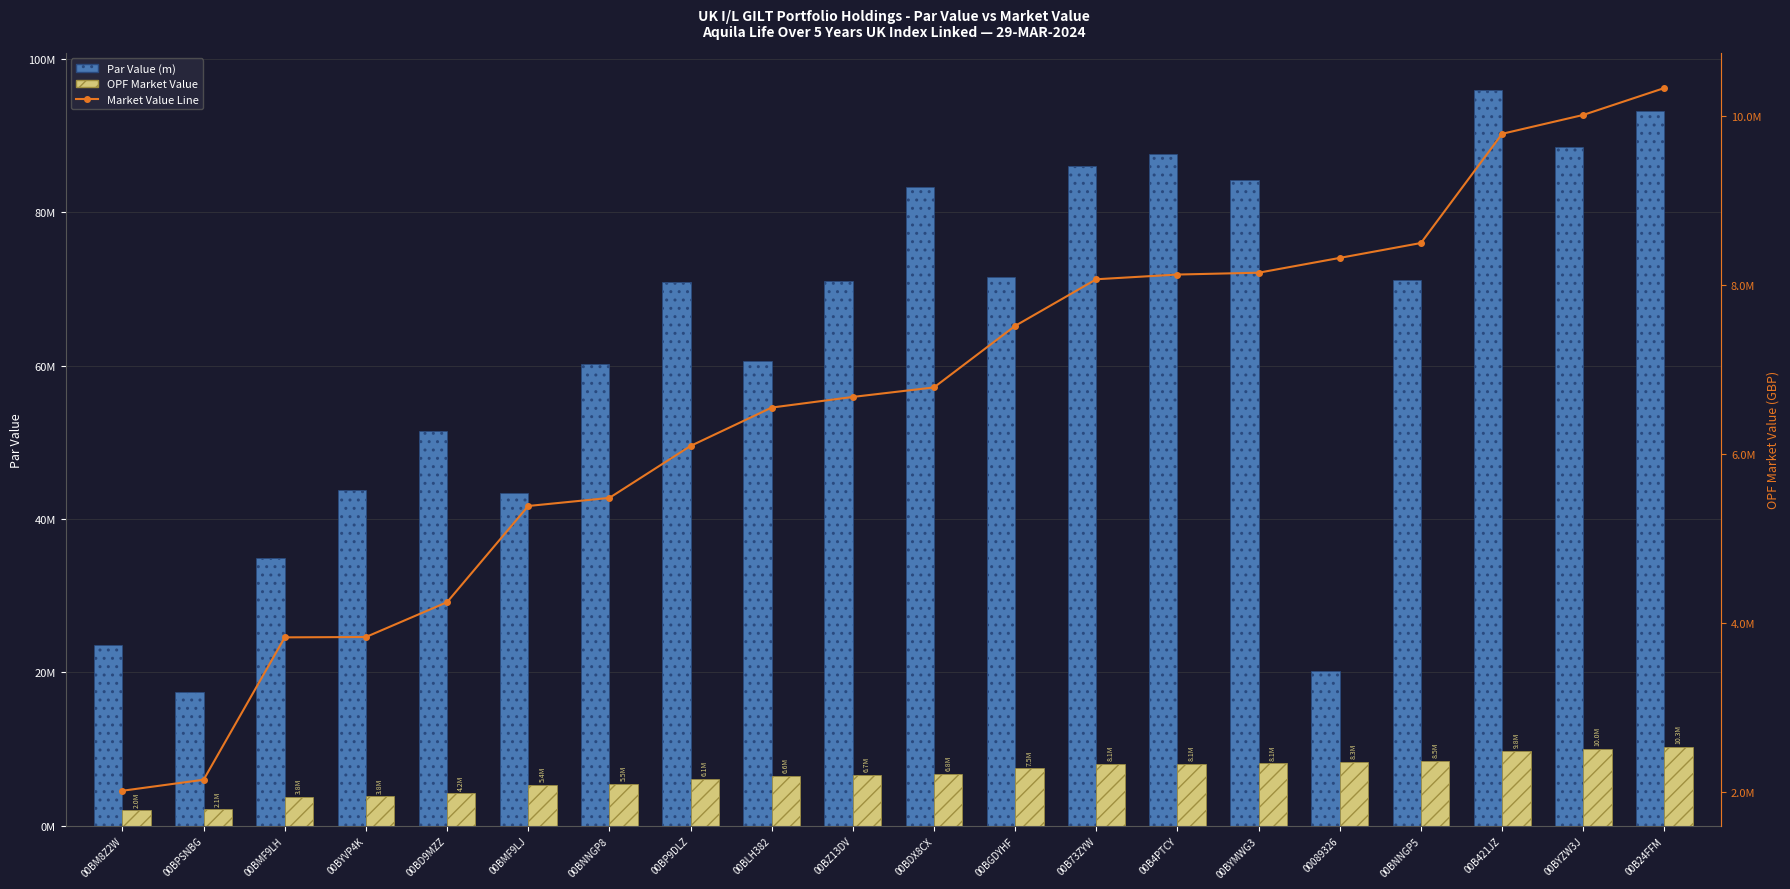

Which series has the largest range (max minus min)?

Par Value (m)